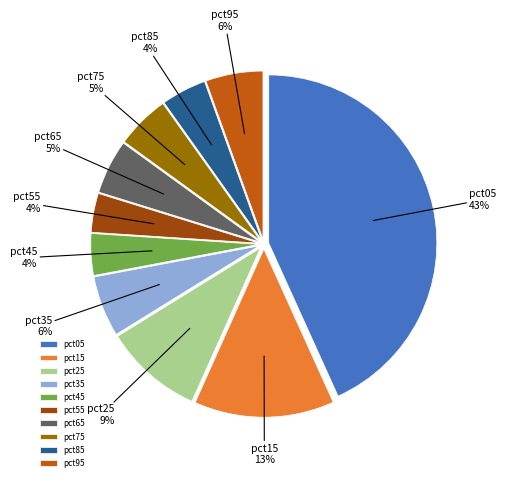

To the nearest percent, what portion does pct95 represent?

6%